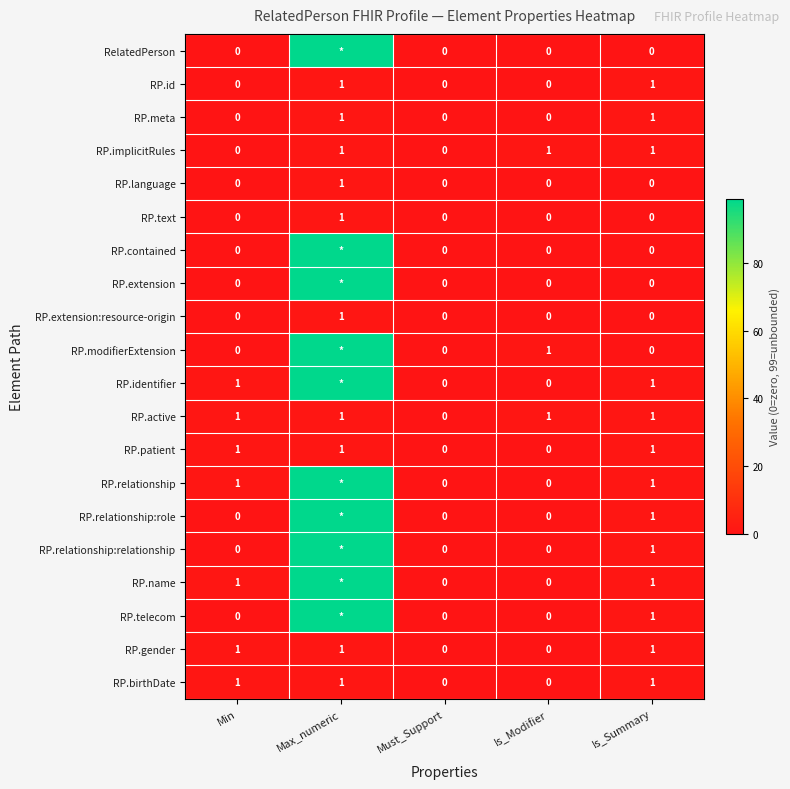

What is the sum of all RP.patient values?

3